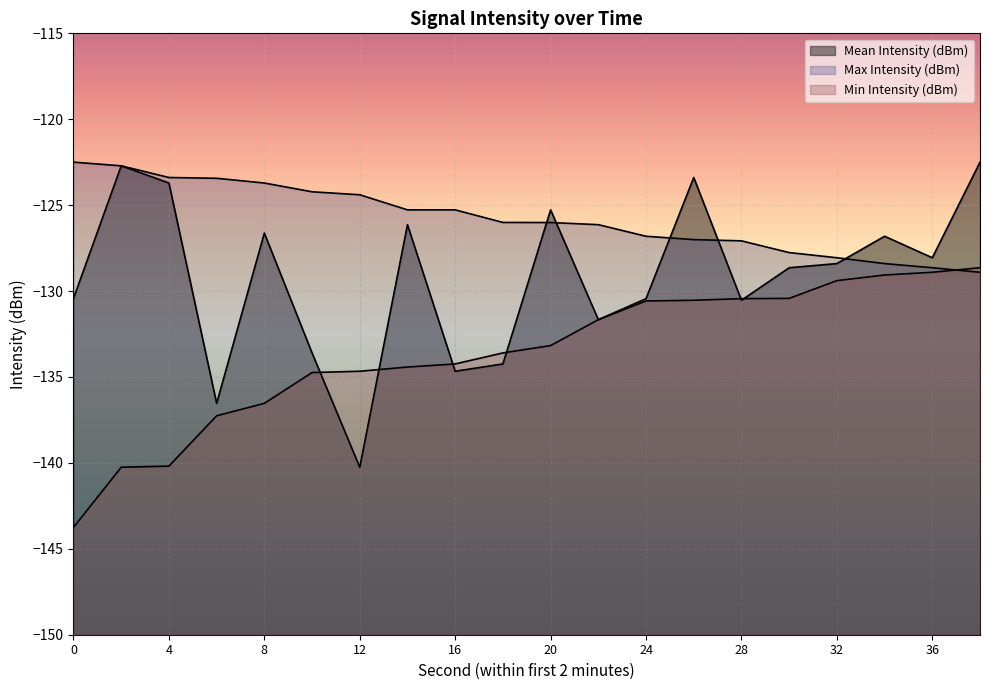

How many values in the Mean Intensity (dBm) series are below -128?

12